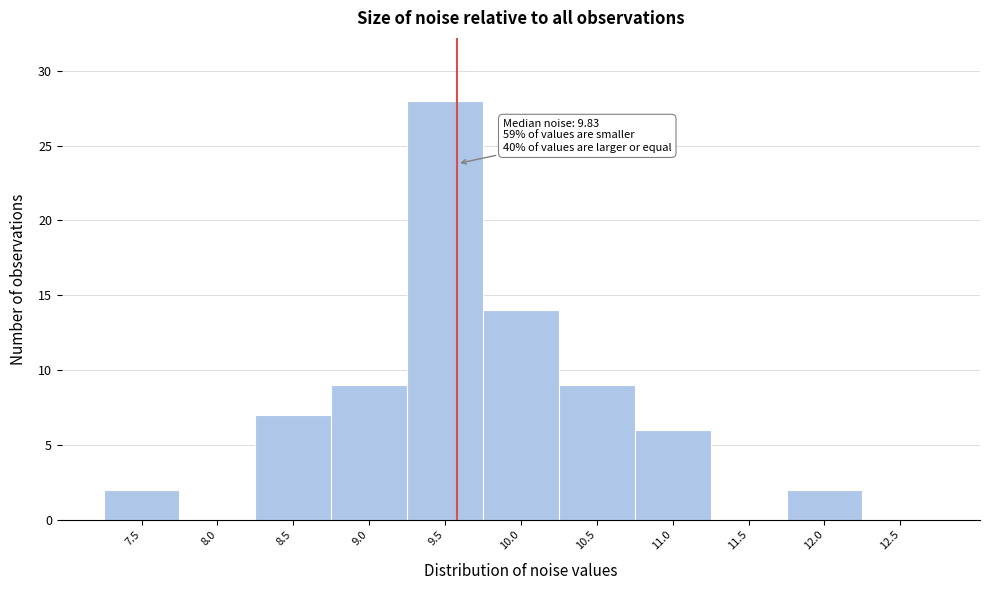

Reading left to right, what are all the values shown in this chart?

7.5=2	8.0=0	8.5=7	9.0=9	9.5=28	10.0=14	10.5=9	11.0=6	11.5=0	12.0=2	12.5=0